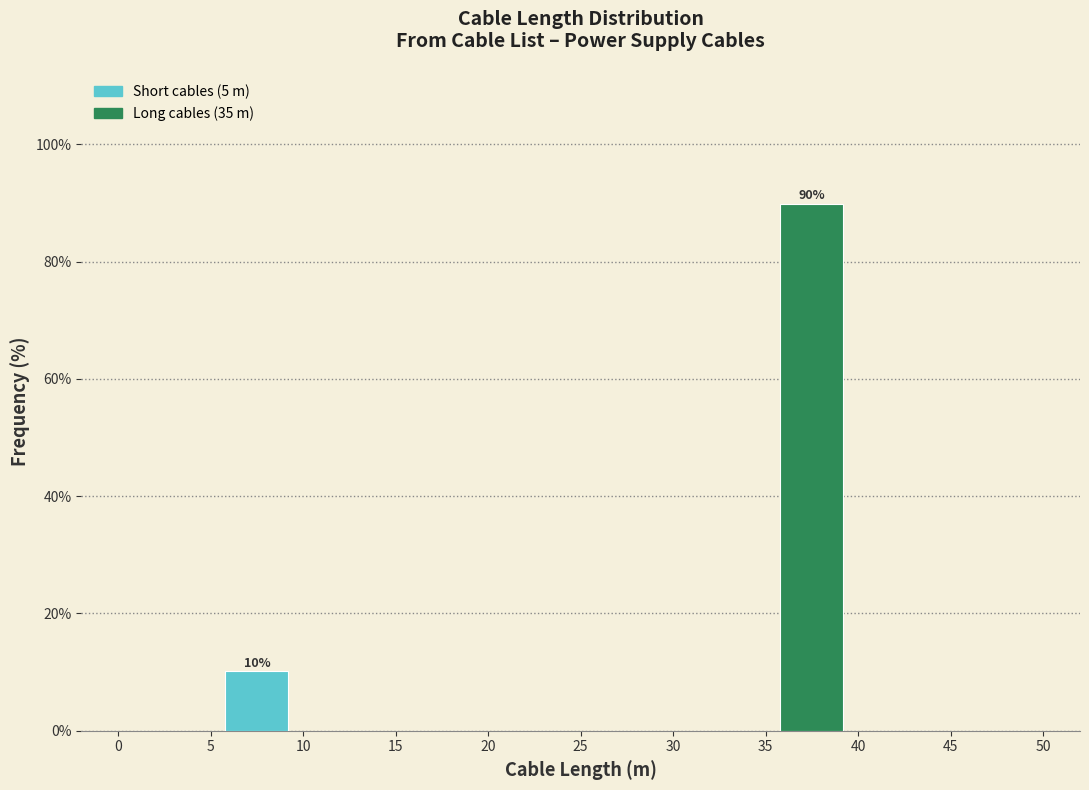

Which range on the x-axis has the tallest bar?

35 to 40